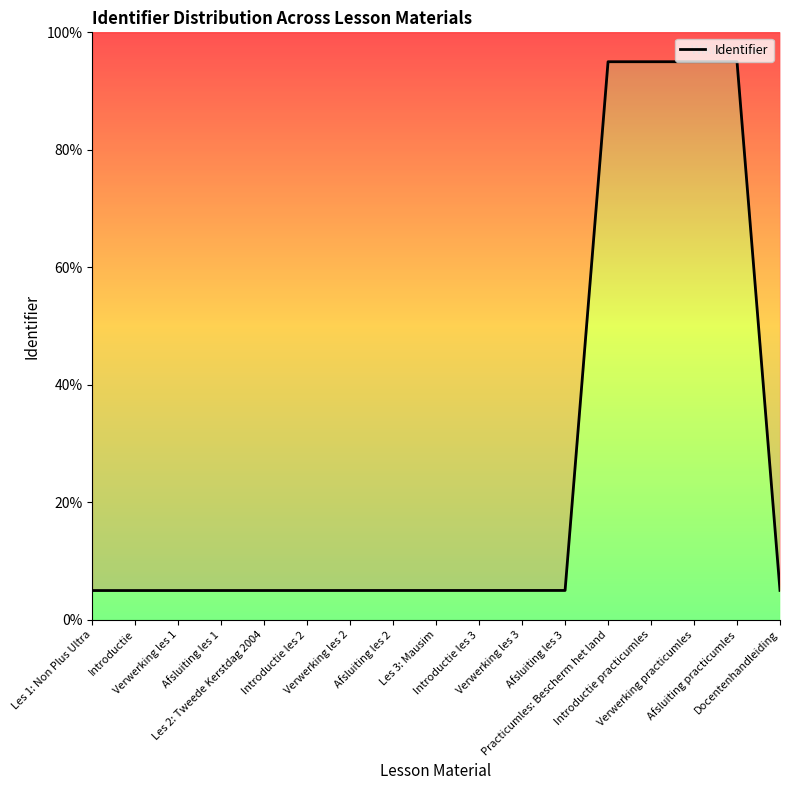

At which label is the value closest to 50?

Docentenhandleiding